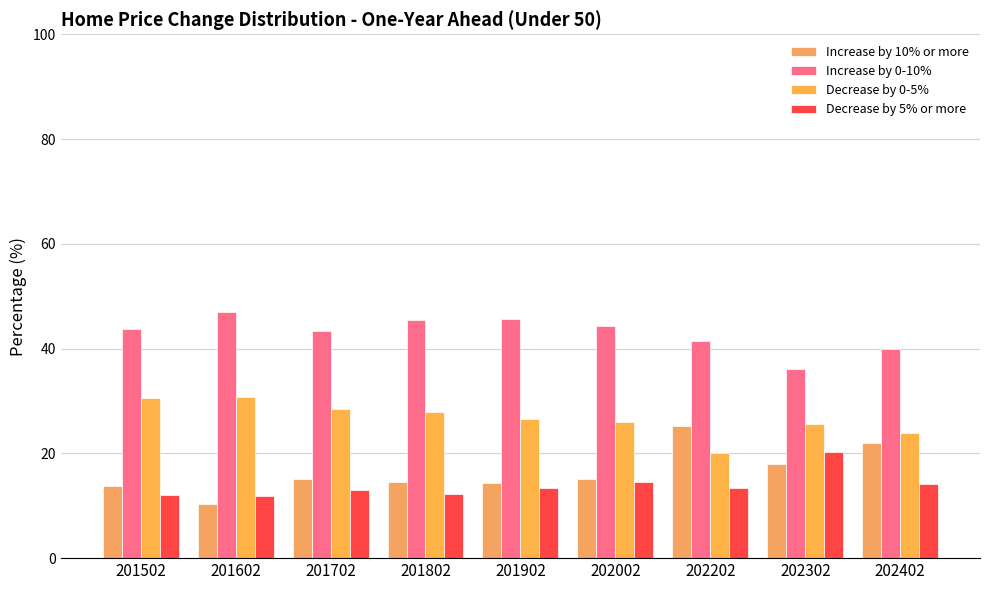

What is the difference between the maximum and minimum values in the Decrease by 0-5% series?

10.7